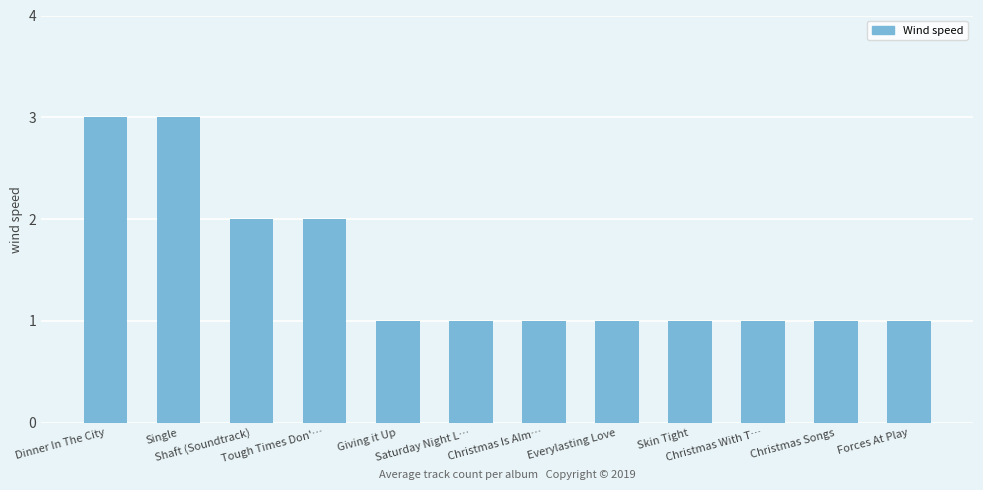

Reading right to left, extract all data points from this chart.

1	1	1	1	1	1	1	1	2	2	3	3